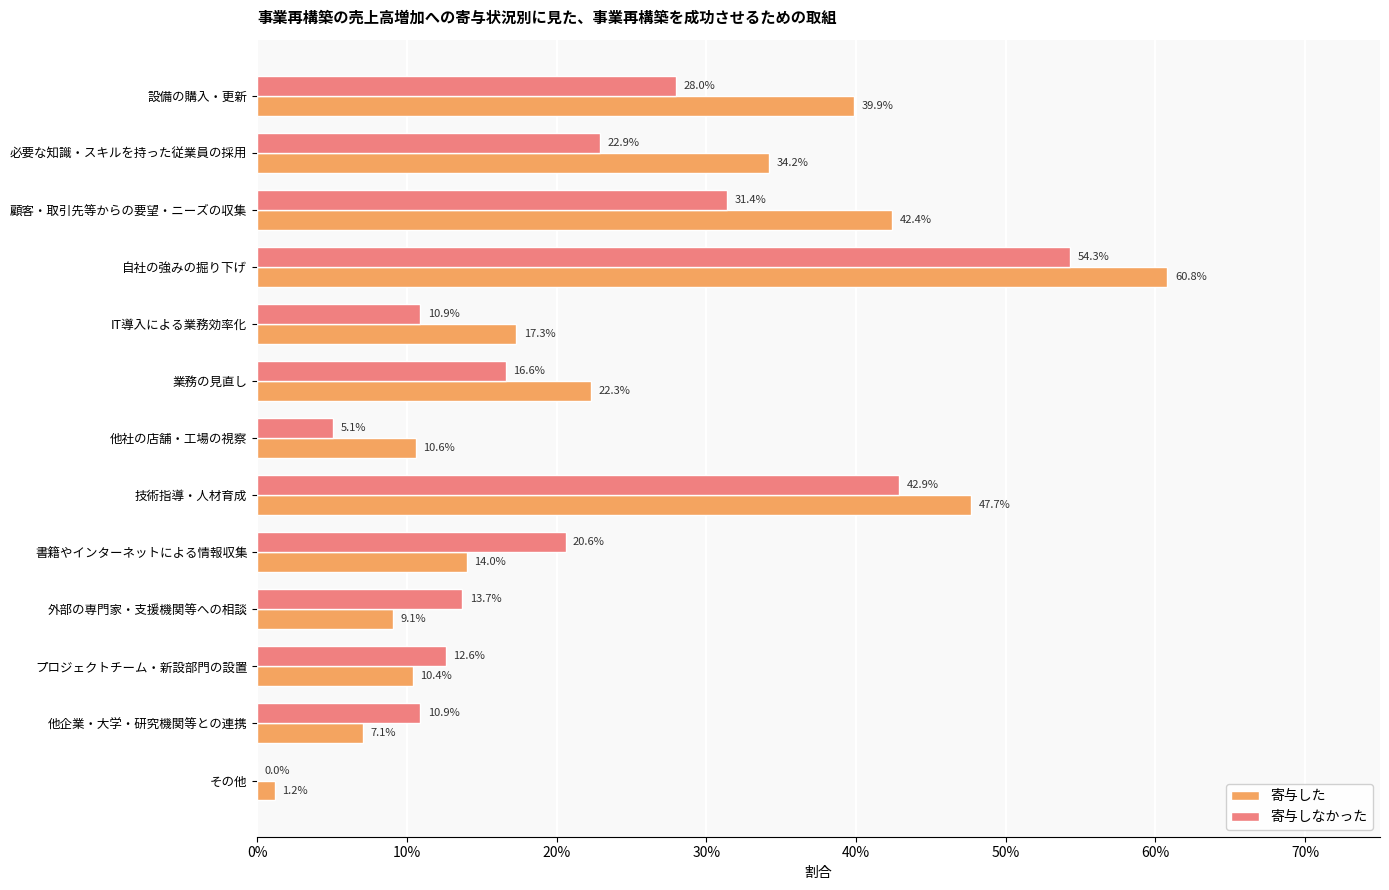

What position from the left is 顧客・取引先等からの要望・ニーズの収集?

3